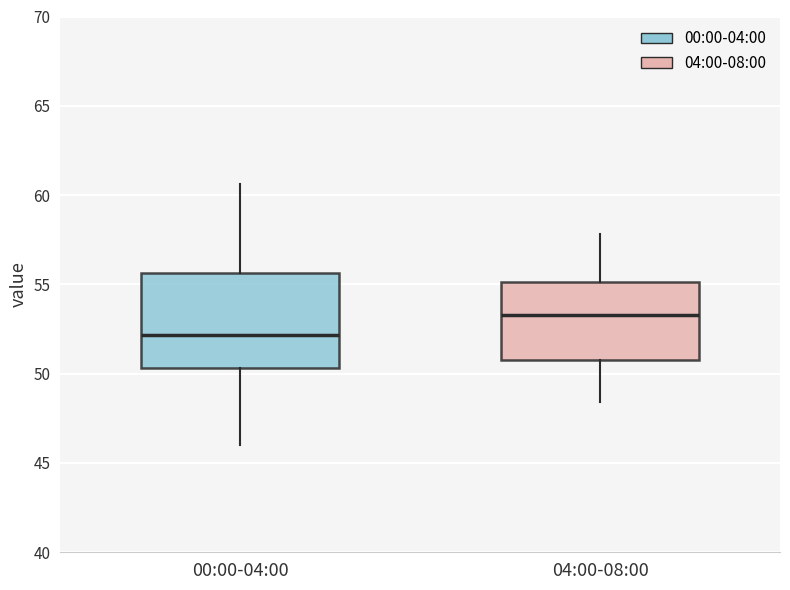

Where does the lower whisker of the box for 04:00-08:00 end on the y-axis? The values are not printed on the chart, so give them approximately, as read against the axis.

48.5